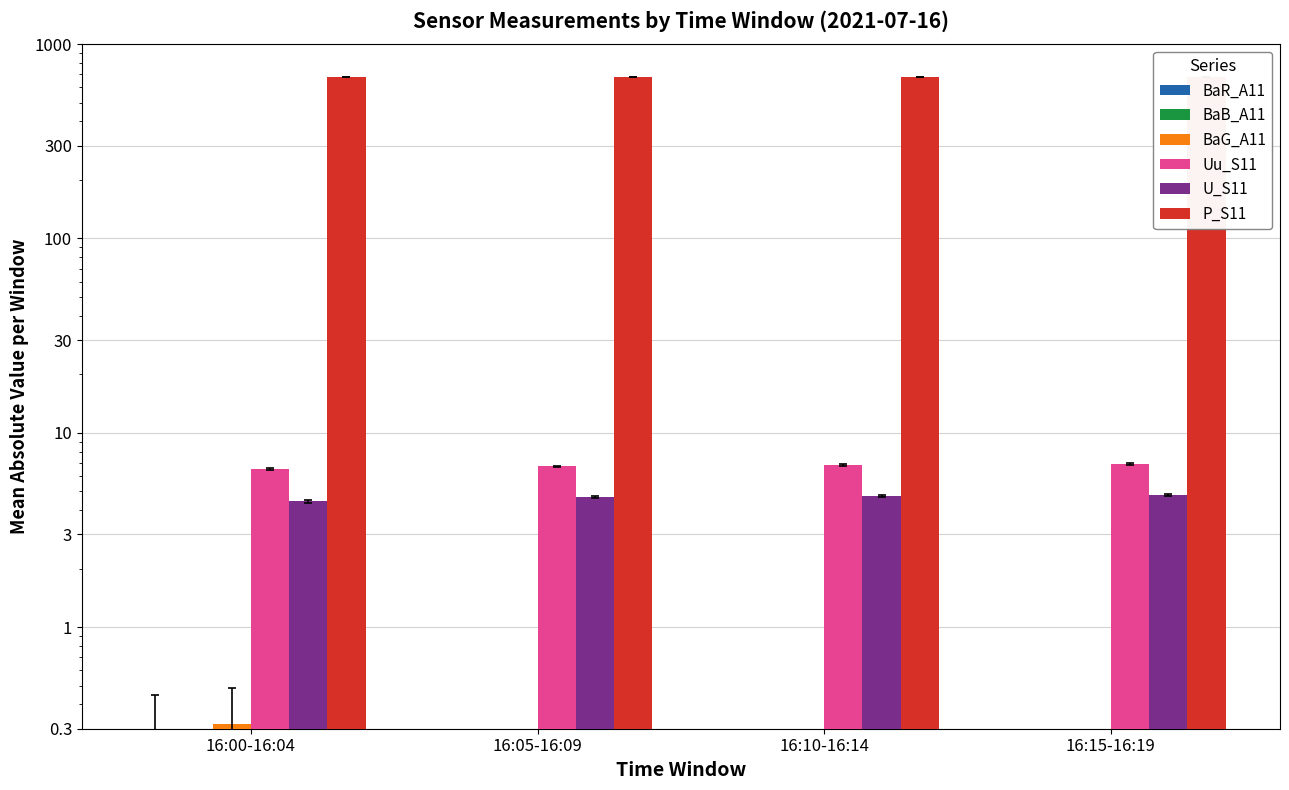

What is the spread (max minus min) of values at 16:00-16:04?

674.8